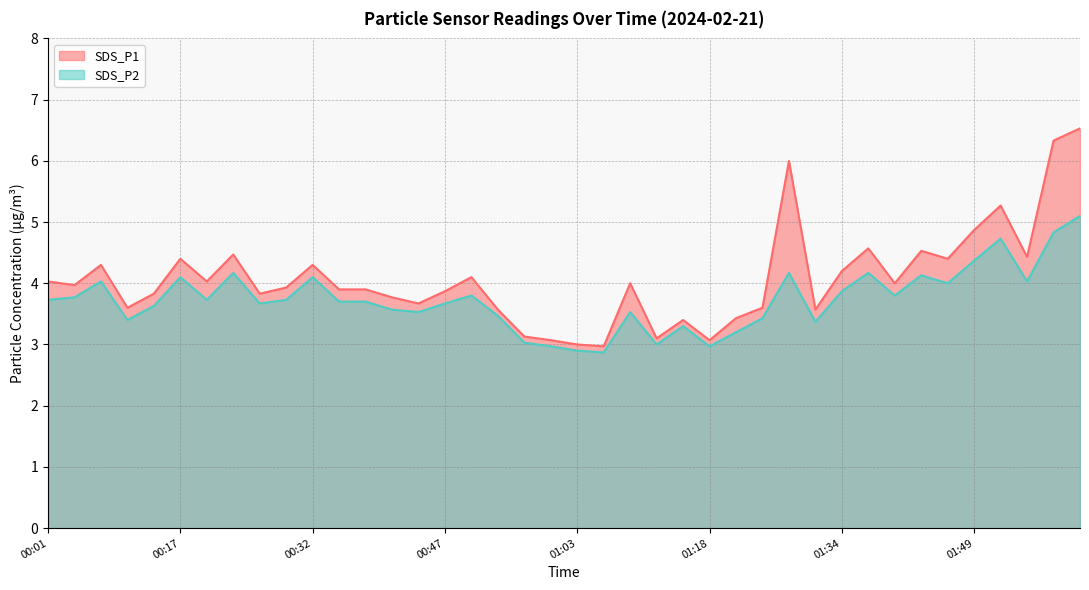

Where is SDS_P2 nearest to the value 3?

01:12